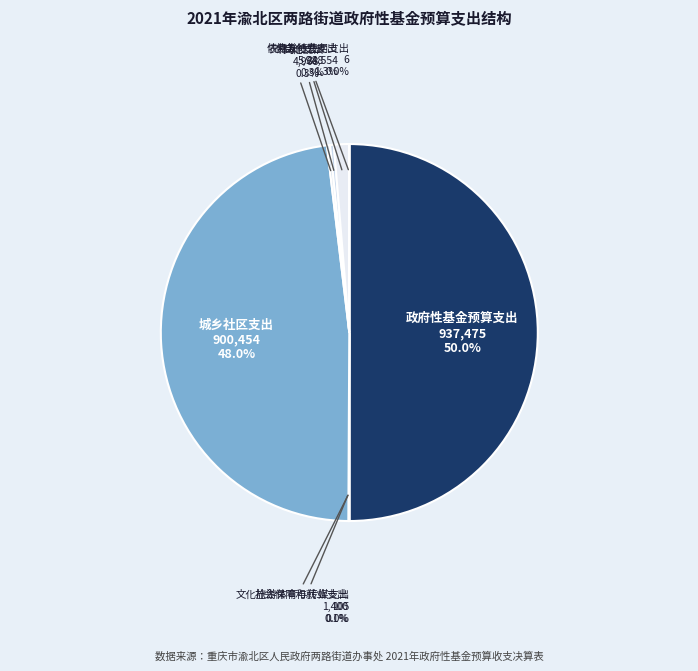

Is it true that 城乡社区支出 is 48% of the pie?

True